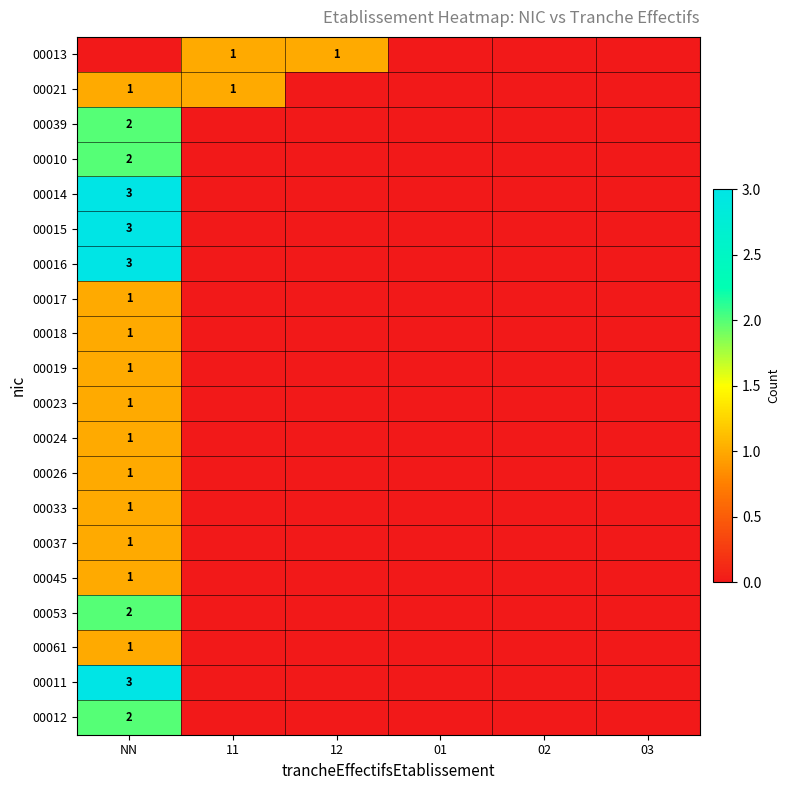

The value of 00037 at NN is 1. True or false?

True